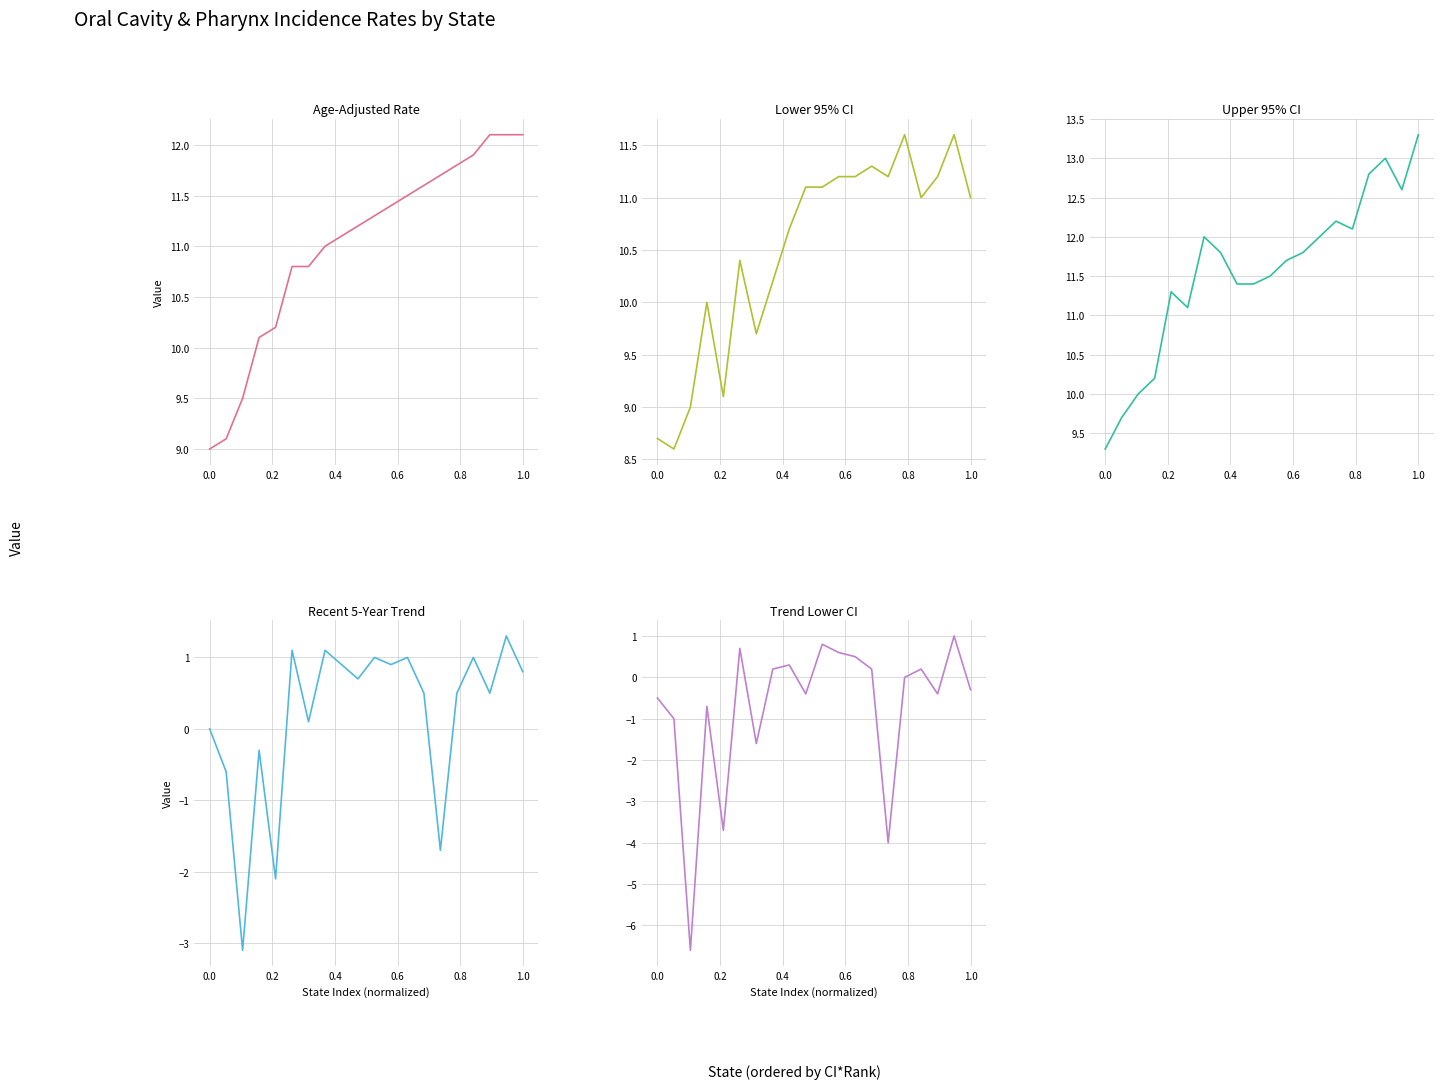

What is the minimum value shown in the chart?

-6.6